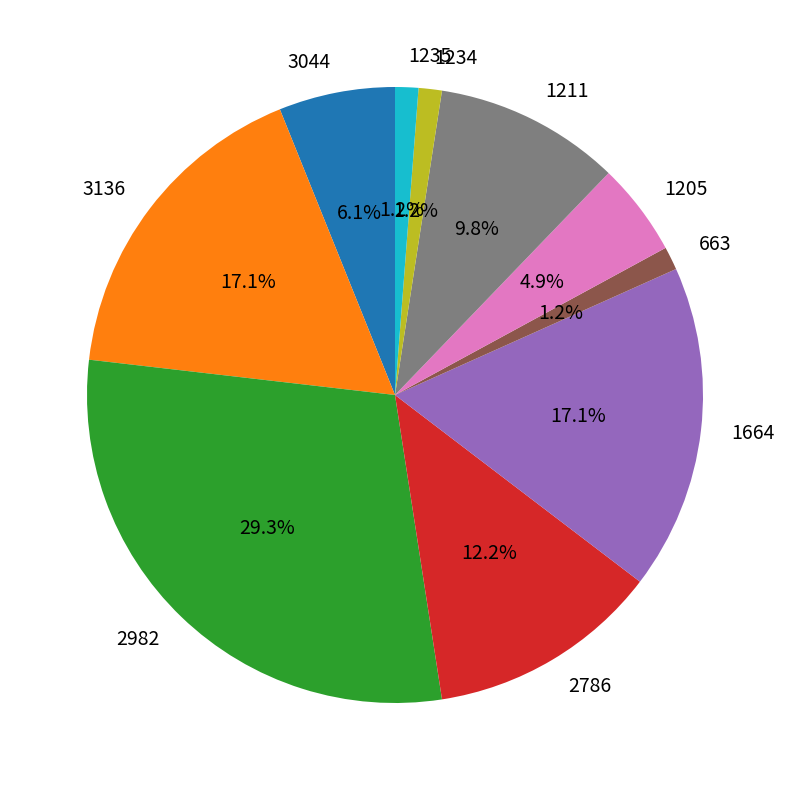

Approximately how many times larger is the value at 2982 compared to 3136?

1.7